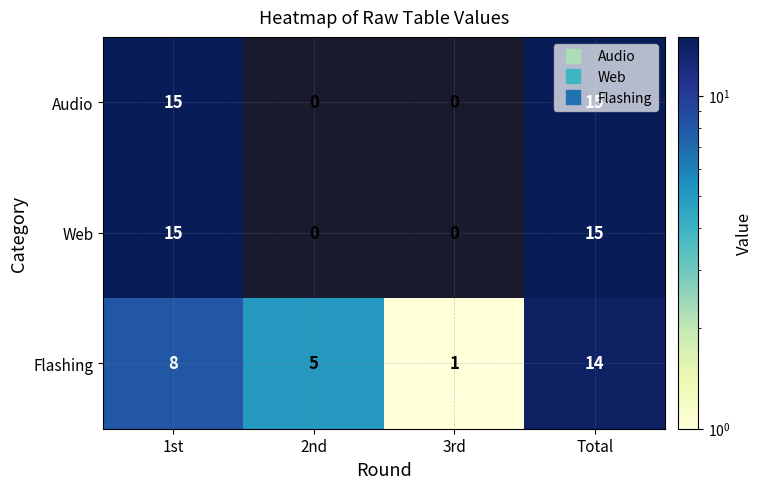

What is the maximum value for Flashing?

14